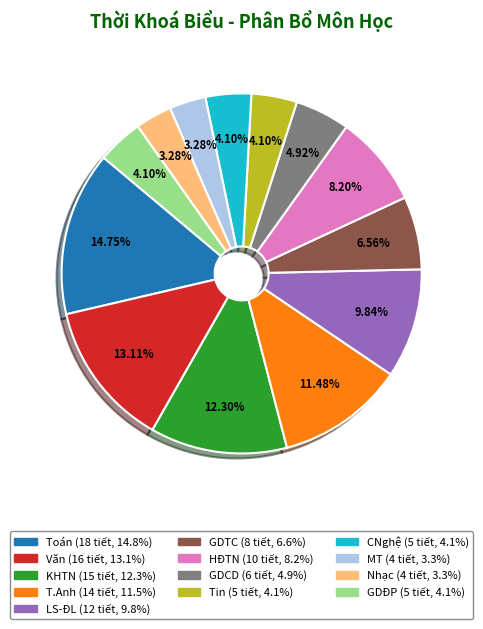

Is it true that LS-ĐL is 25% of the pie?

False